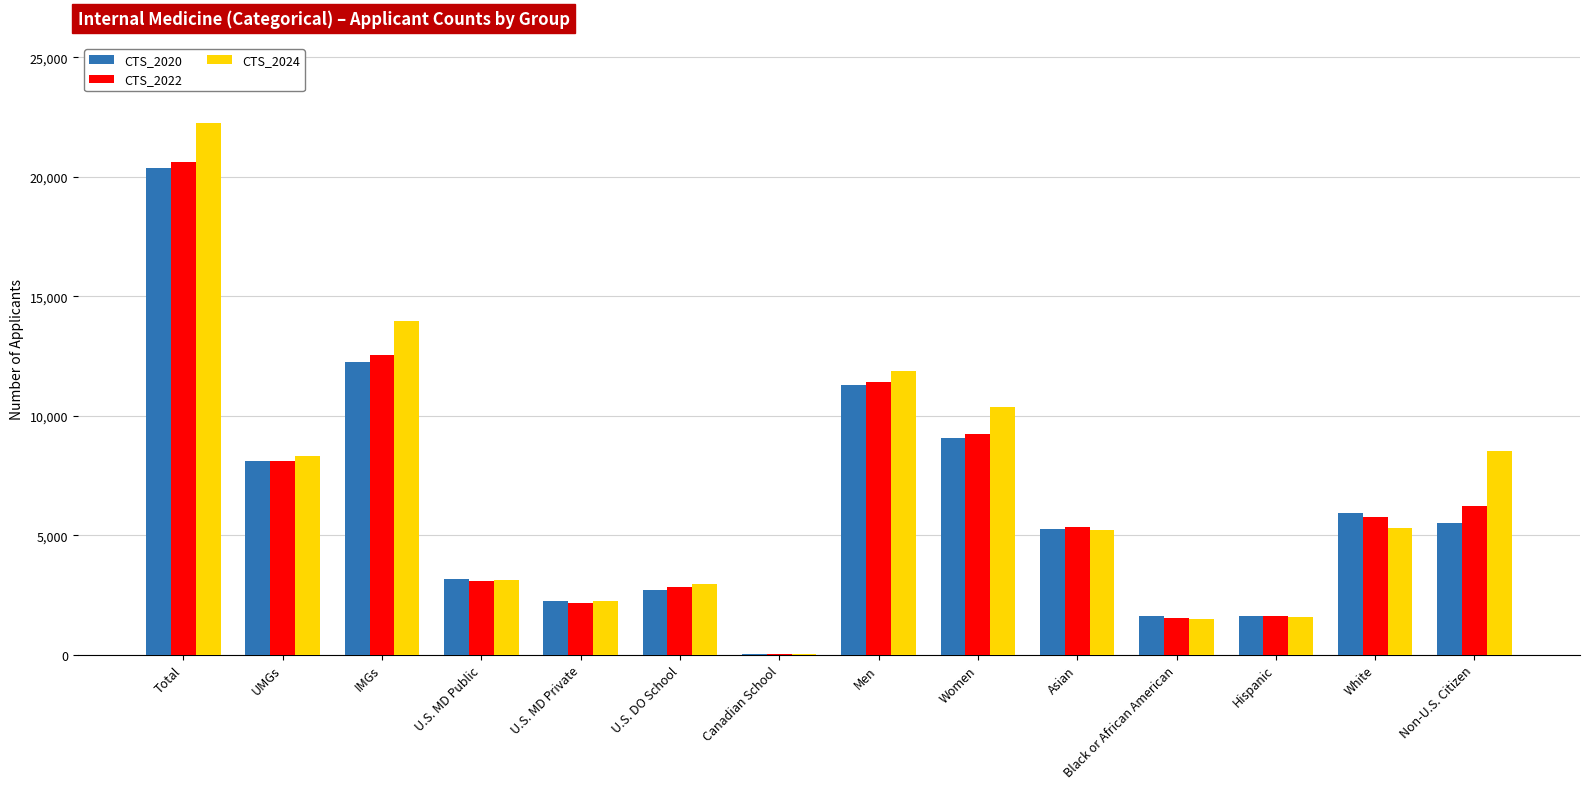

Is the value of CTS_2024 at IMGs greater than the value of CTS_2022 at IMGs?

Yes